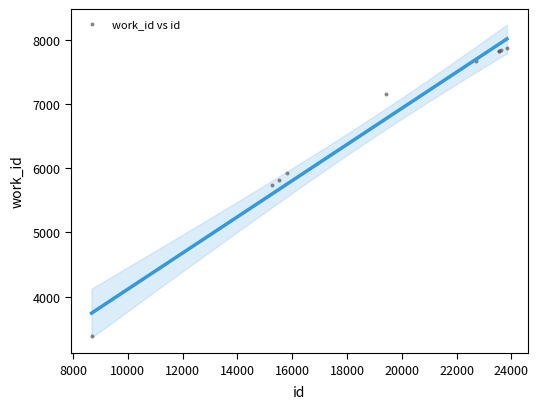

What Y value in the scatter plot is closest to 5635?

5732